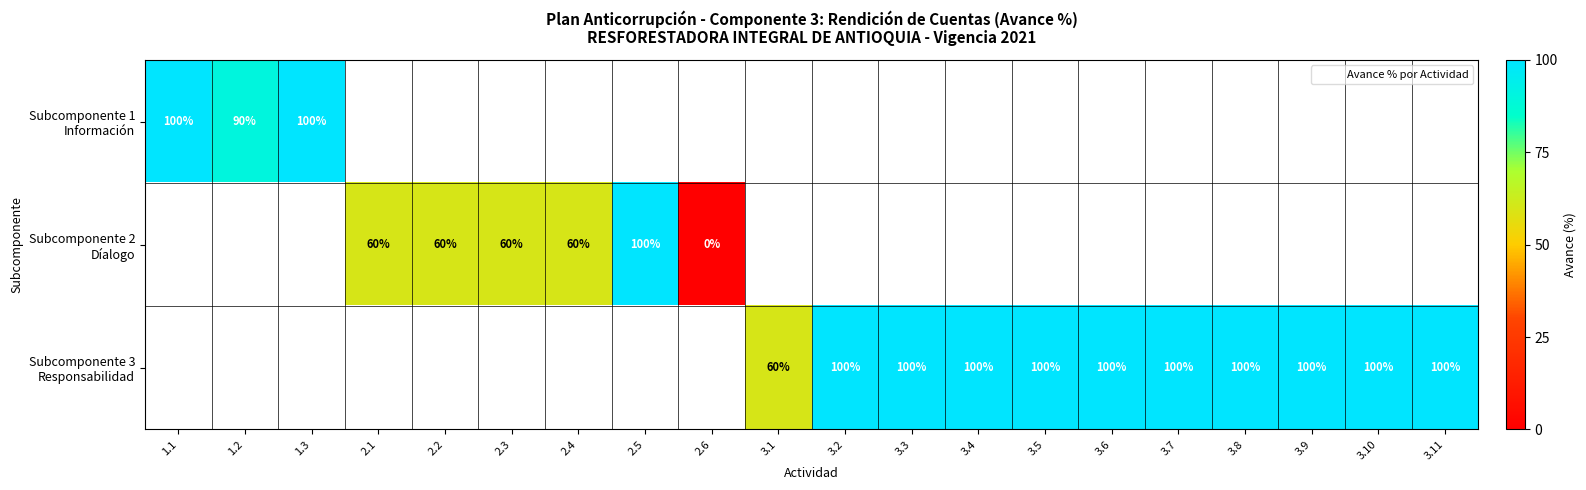

At which category does the chart reach its peak across all series?

1.1